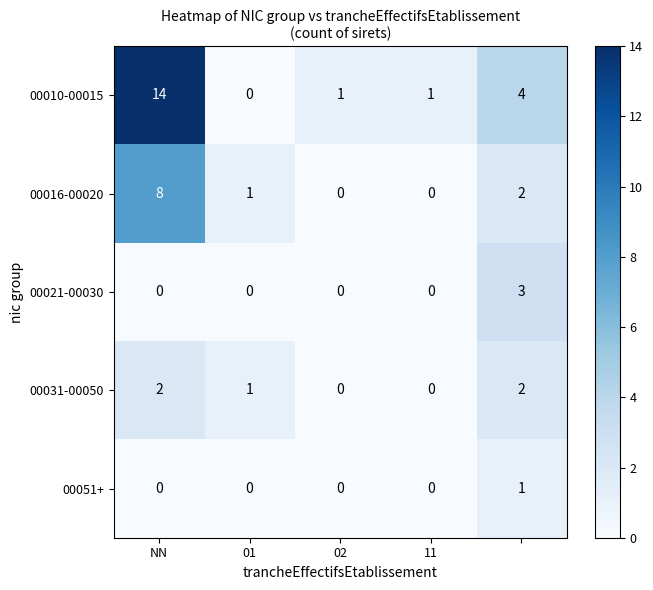

Which series has the widest spread of values?

00010-00015